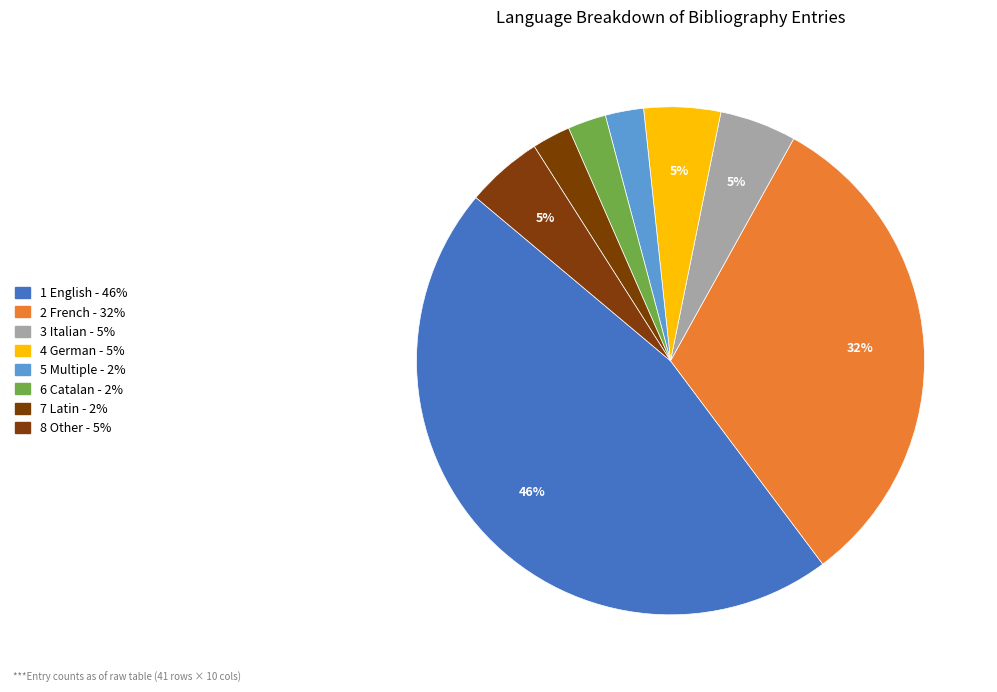

Rank the categories by value from highest to lowest.

English, French, Italian, German, Other, Multiple, Catalan, Latin